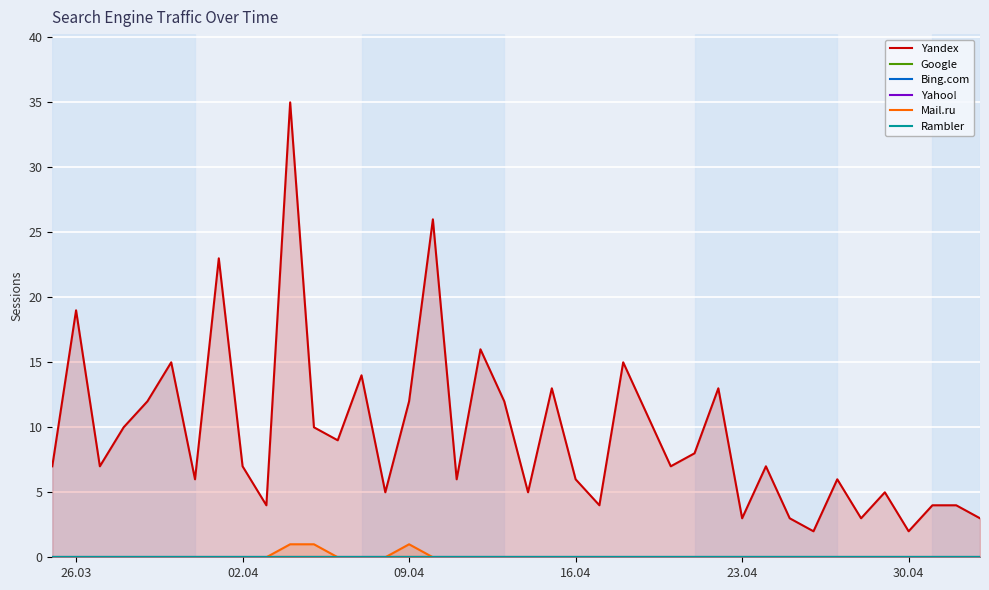

Which label corresponds to the smallest value in the chart?

26.03